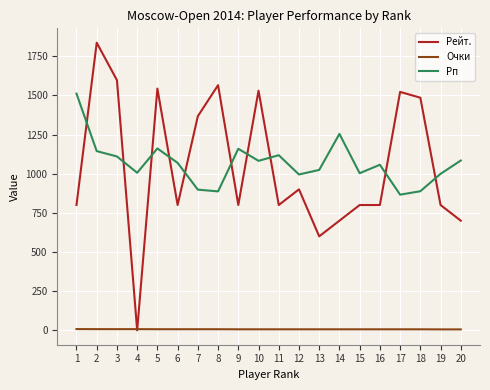

Does the chart display data point markers on the line(s)?

No